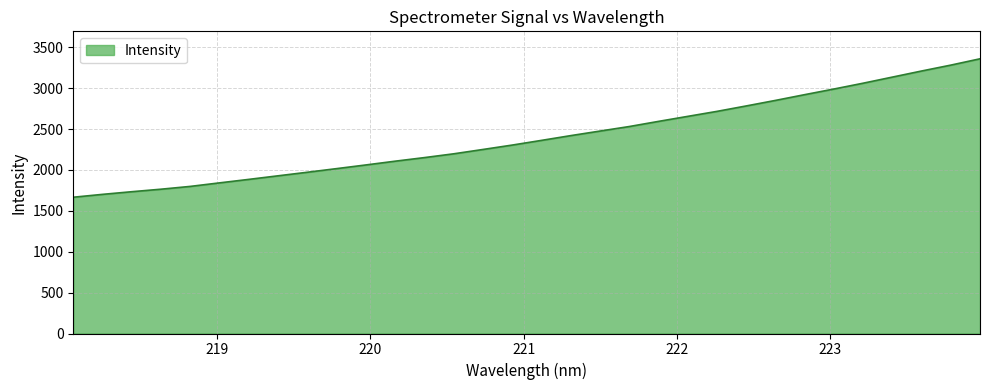

What is the smallest value displayed?

1666.2